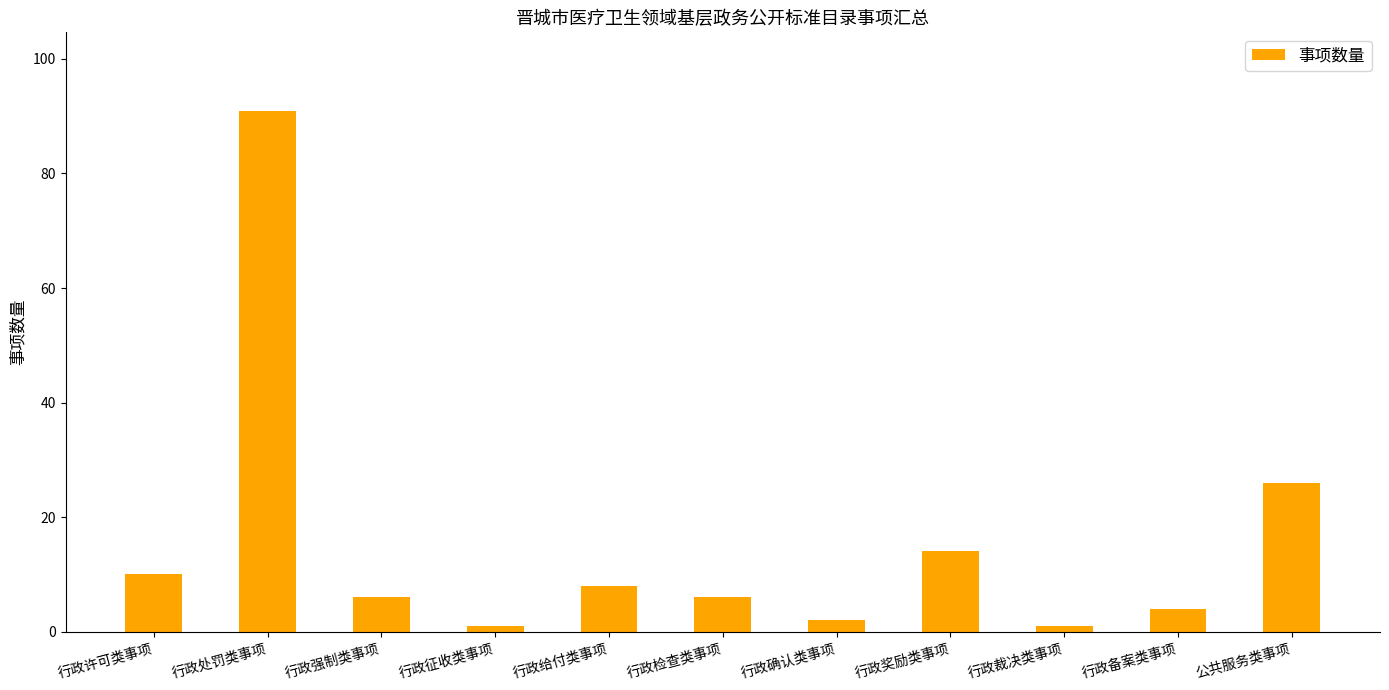

Is it true that the value at 公共服务类事项 is 26?

True